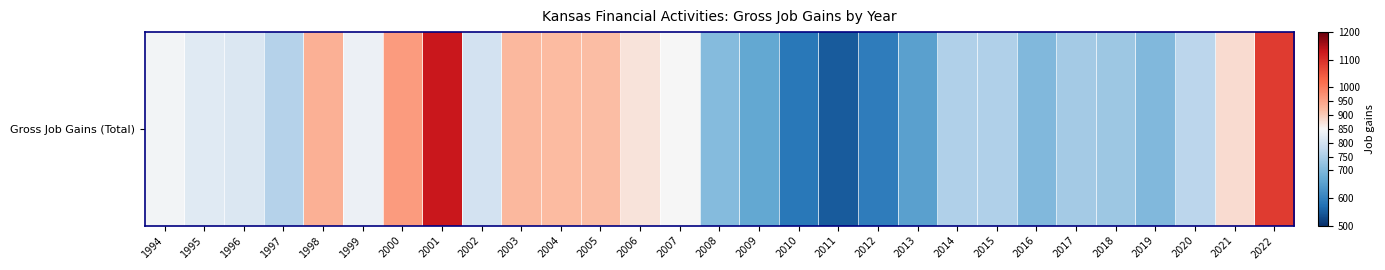

Reading left to right, list all the values displayed in this chart.

842	818	811	761	934	836	962	1131	800	922	920	917	873	848	707	666	583	547	591	653	755	757	701	743	733	701	770	881	1085